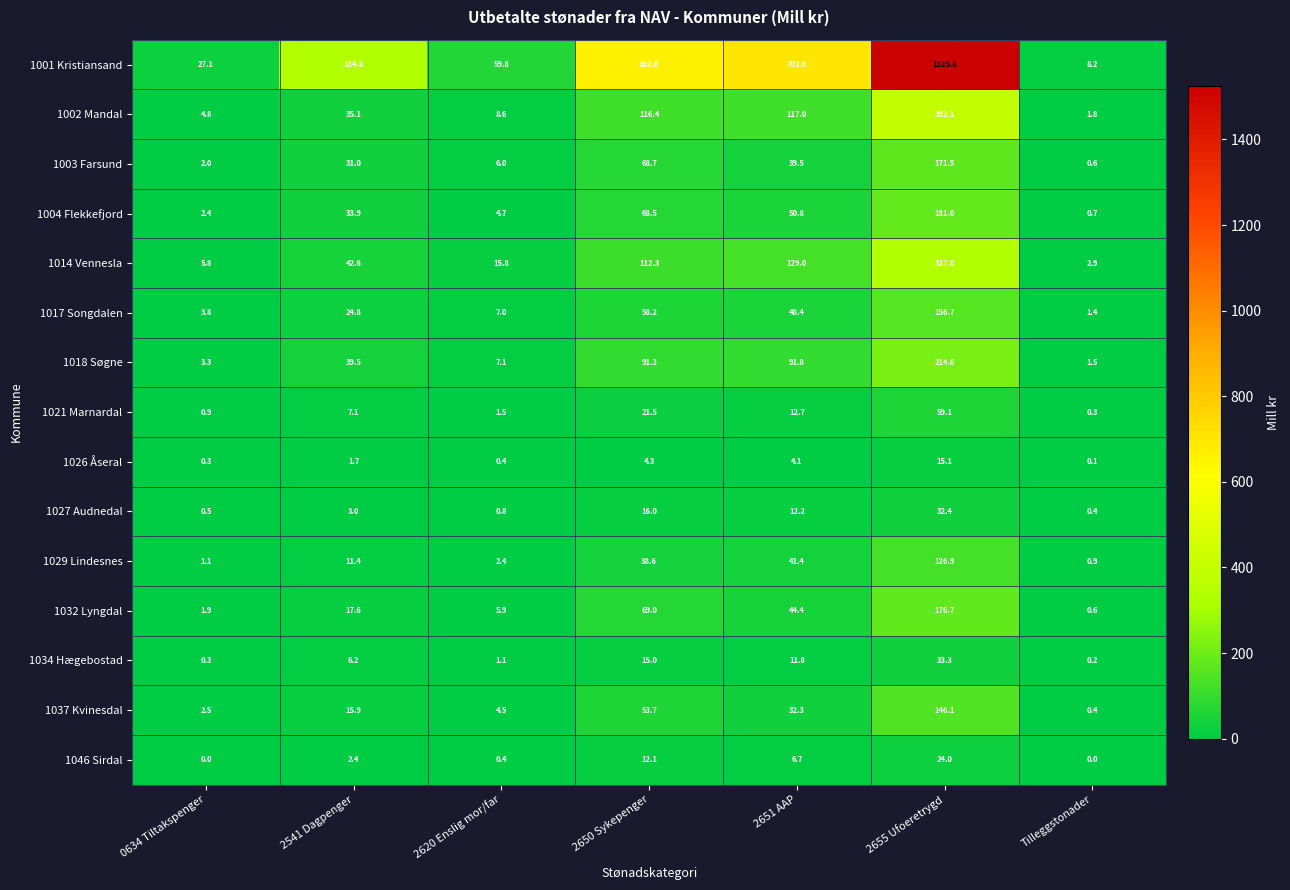

Which series has the largest total across all categories?

1001 Kristiansand